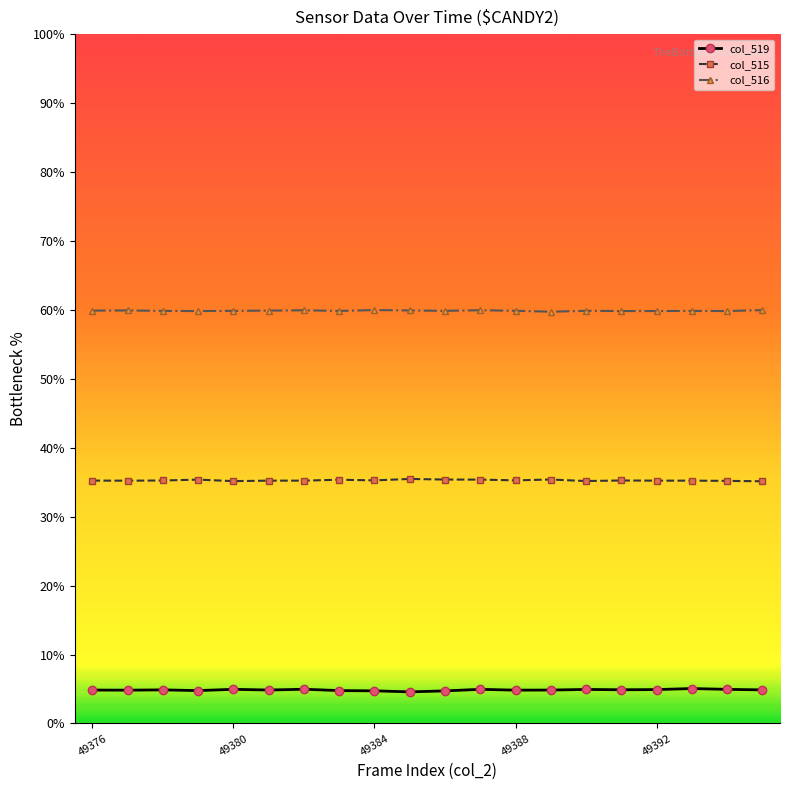

True or false: col_519 has more than 0 interior local peaks.

True